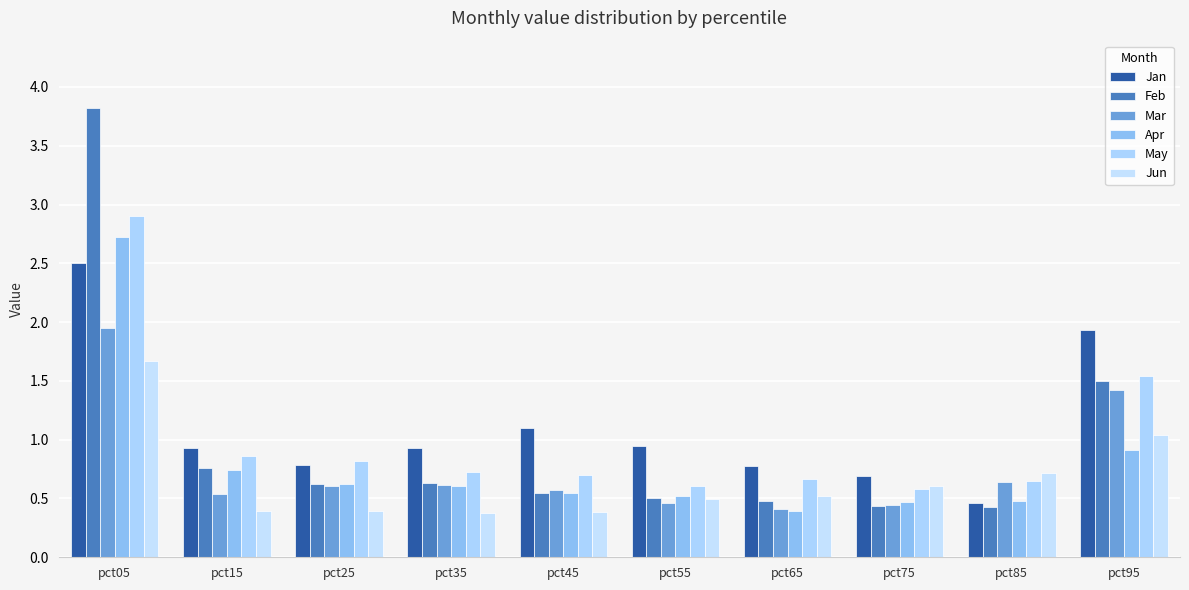

What is the highest value of the Apr series?

2.7